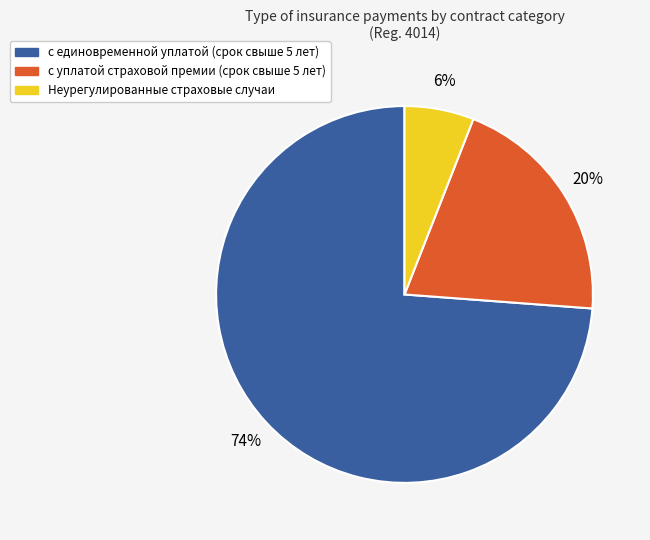

Does any single category account for the majority?

Yes